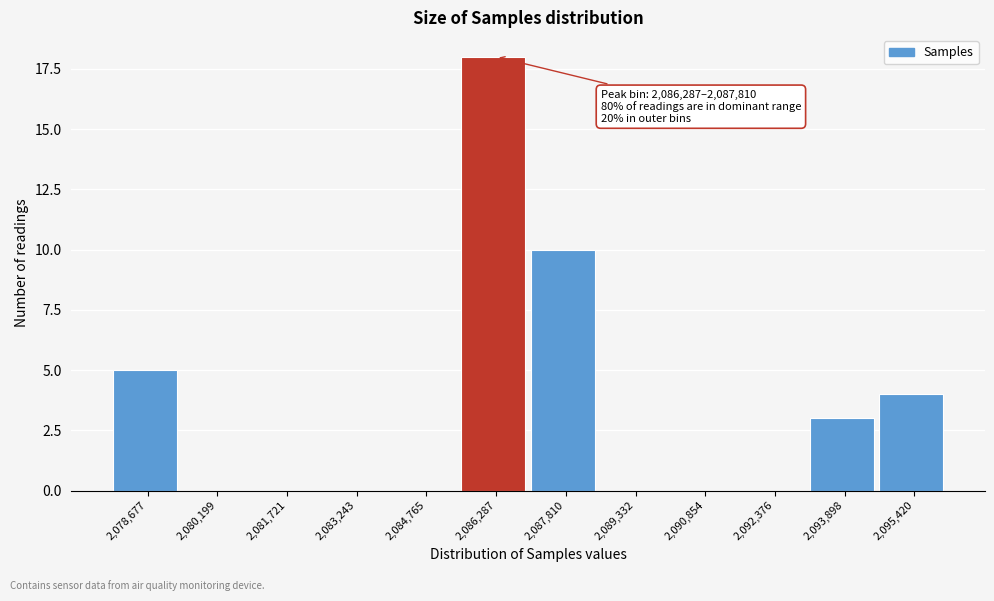

Reading right to left, what are all the values shown in this chart?

2,095,420=4	2,093,898=3	2,092,376=0	2,090,854=0	2,089,332=0	2,087,810=10	2,086,287=18	2,084,765=0	2,083,243=0	2,081,721=0	2,080,199=0	2,078,677=5